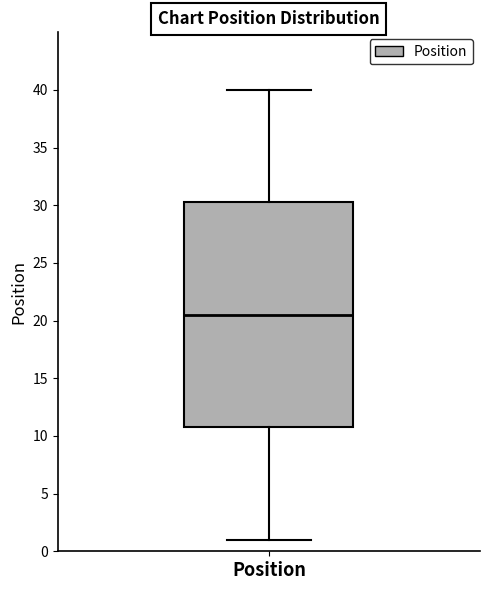

Read this box plot against the y-axis: the position of the median line, the range covered by the box, and the ends of both whiskers. The values are not printed on the chart, so give them approximately, as read against the axis.

median 20.5, box 11.0 to 30.5, whiskers 1.0 to 40.0